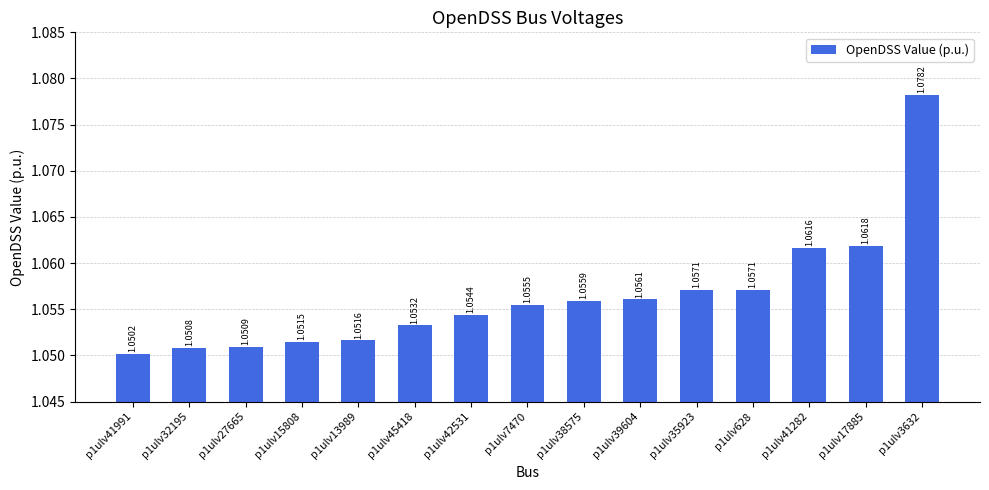

How many bars are there in total?

15